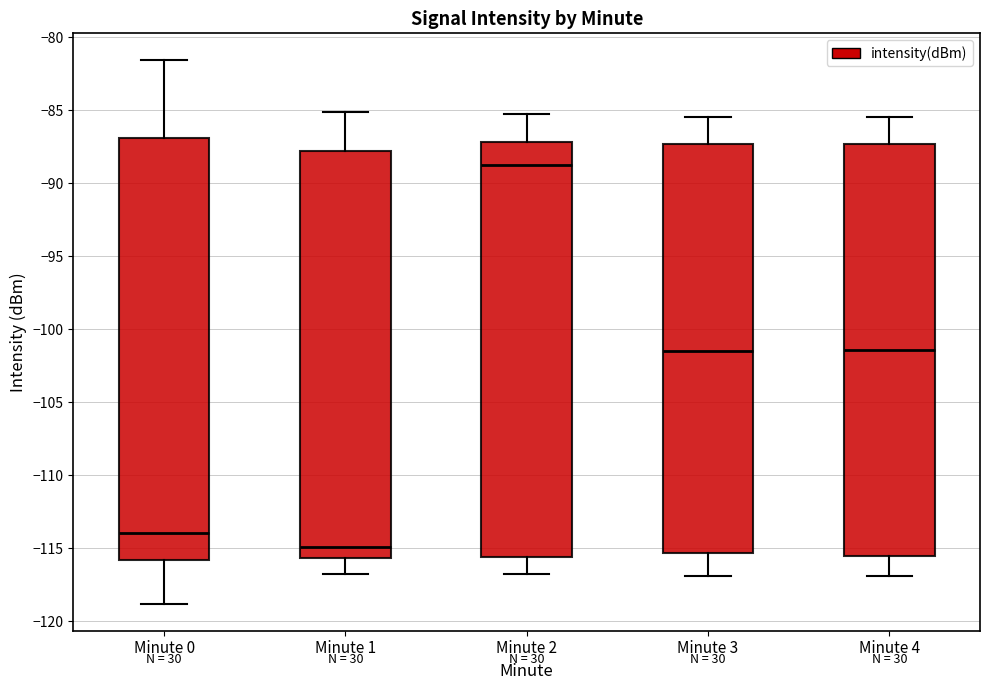

Reading left to right, read every box against the y-axis: the position of its median line, the range the box covers, and the ends of its whiskers. The values are not printed on the chart, so give them approximately, as read against the axis.

Minute 0: median -114.0, box -116.0 to -87.0, whiskers -119.0 to -81.5
Minute 1: median -115.0, box -115.5 to -88.0, whiskers -117.0 to -85.0
Minute 2: median -88.5, box -115.5 to -87.0, whiskers -117.0 to -85.0
Minute 3: median -101.5, box -115.5 to -87.5, whiskers -117.0 to -85.5
Minute 4: median -101.5, box -115.5 to -87.5, whiskers -117.0 to -85.5